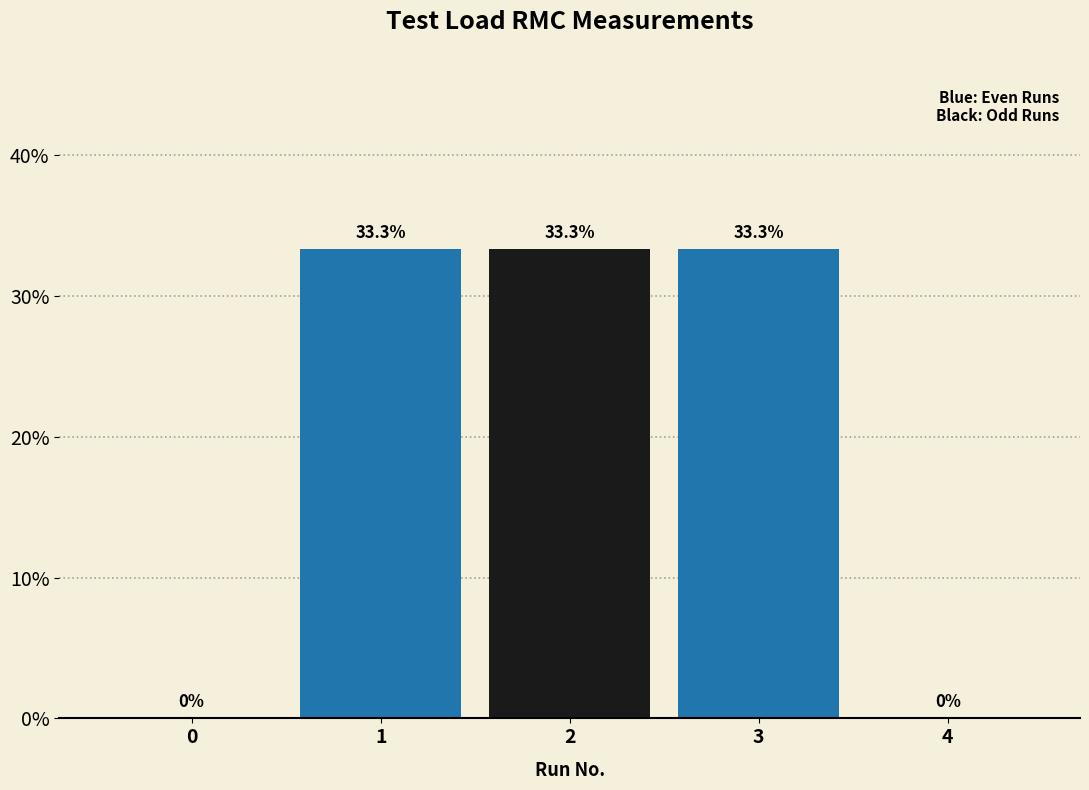

Reading left to right, what are all the values shown in this chart?

0=0.0	1=33.3	2=33.3	3=33.3	4=0.0